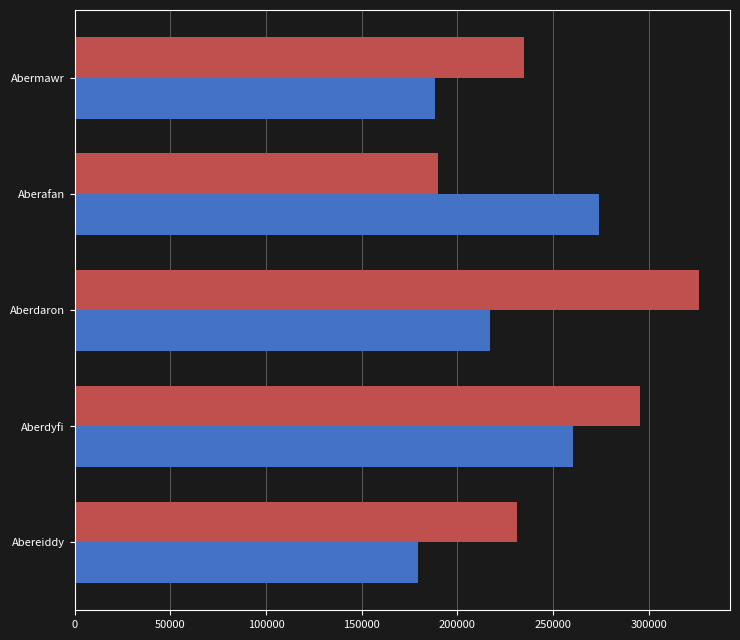

What is the smallest value displayed?

179721